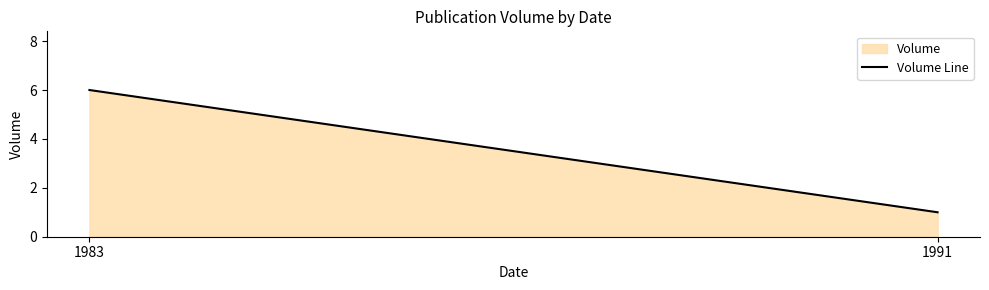

What is the ratio of the value at 1983 to the value at 1991?

6.0